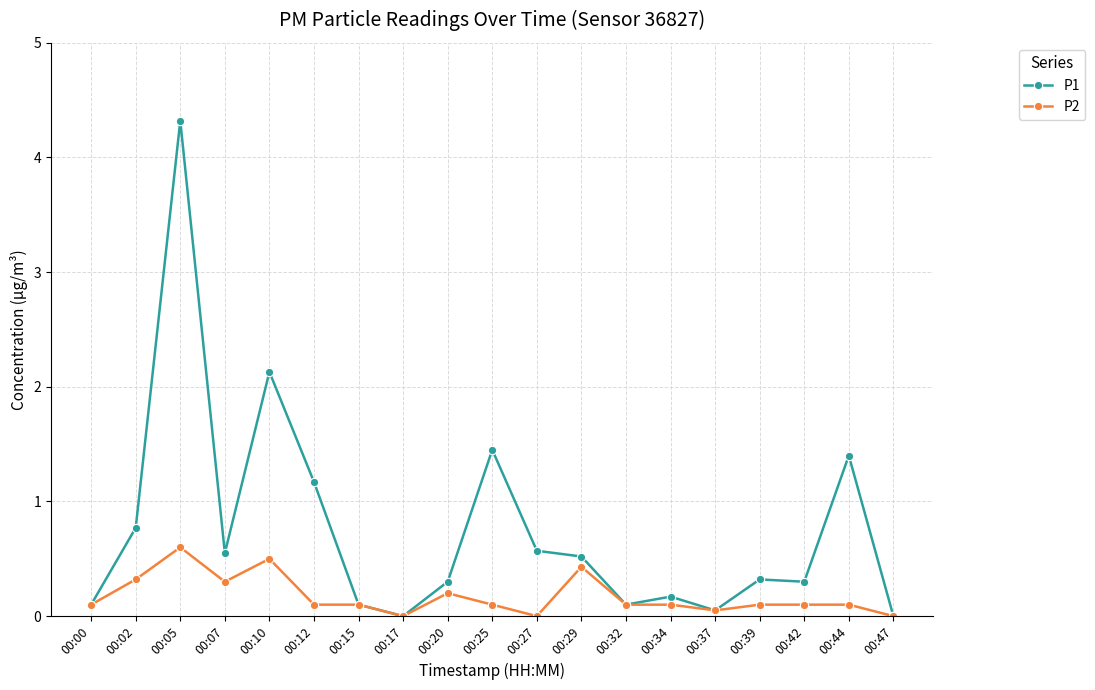

Rank the series by their maximum value, from lowest to highest.

P2, P1